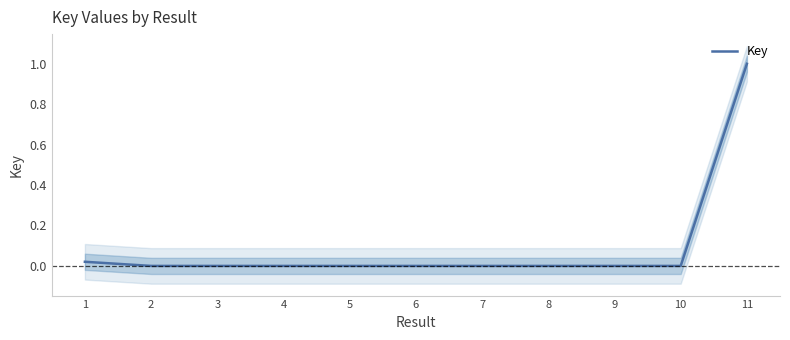

Reading left to right, transcribe all the data shown in this chart.

0.0	0.0	0.0	0.0	0.0	0.0	0.0	0.0	0.0	0.0	1.0